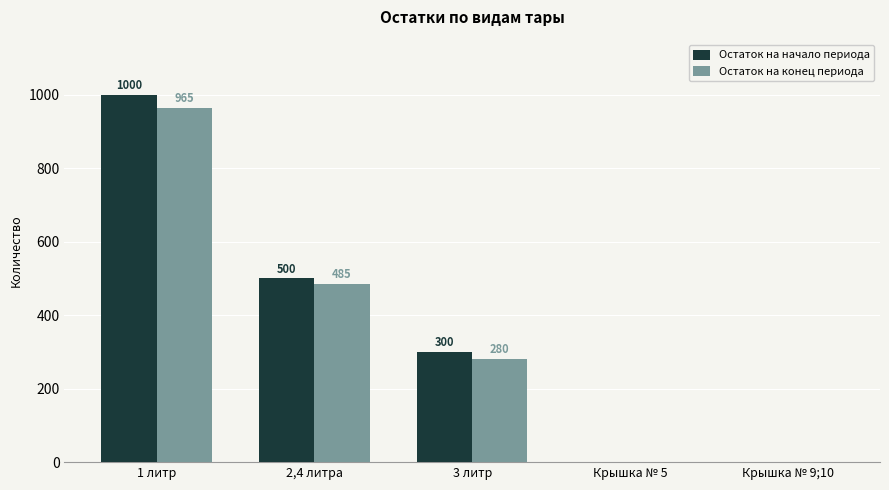

At which label is Остаток на конец периода closest to 482?

2,4 литра